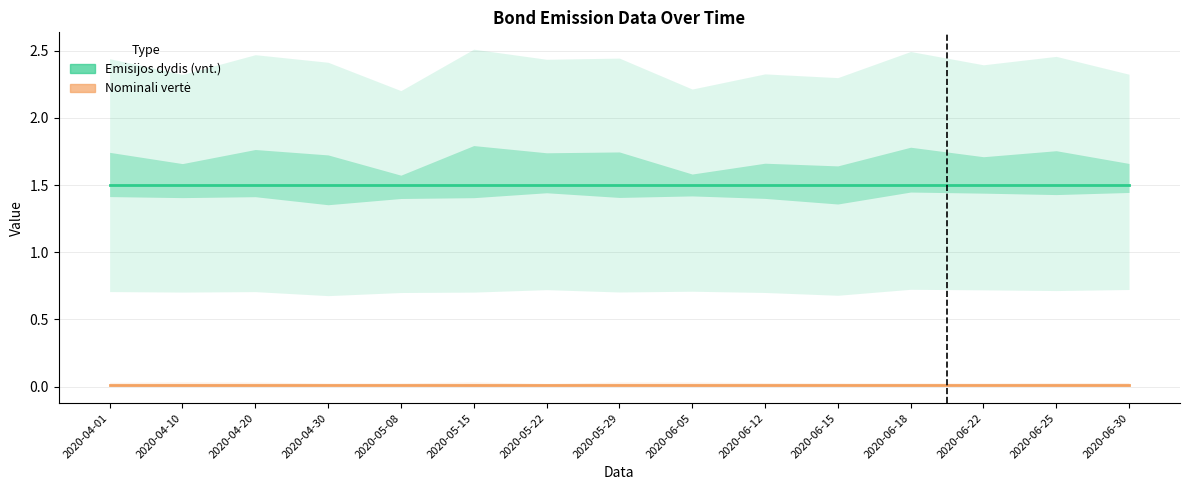

The value of Nominali vertė at 2020-05-22 is 0.0. True or false?

True